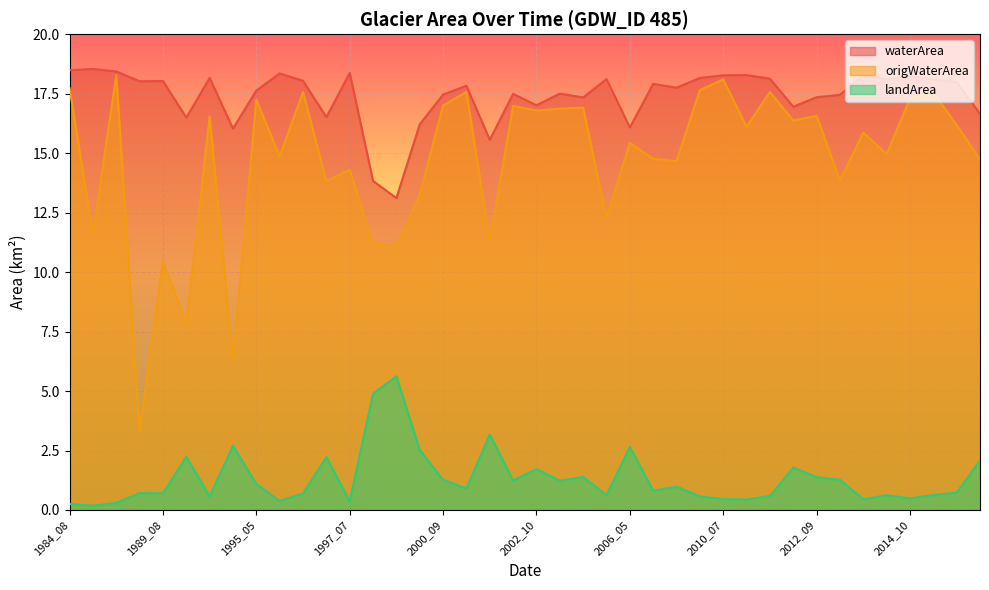

True or false: origWaterArea has more than 1 interior local peaks.

True